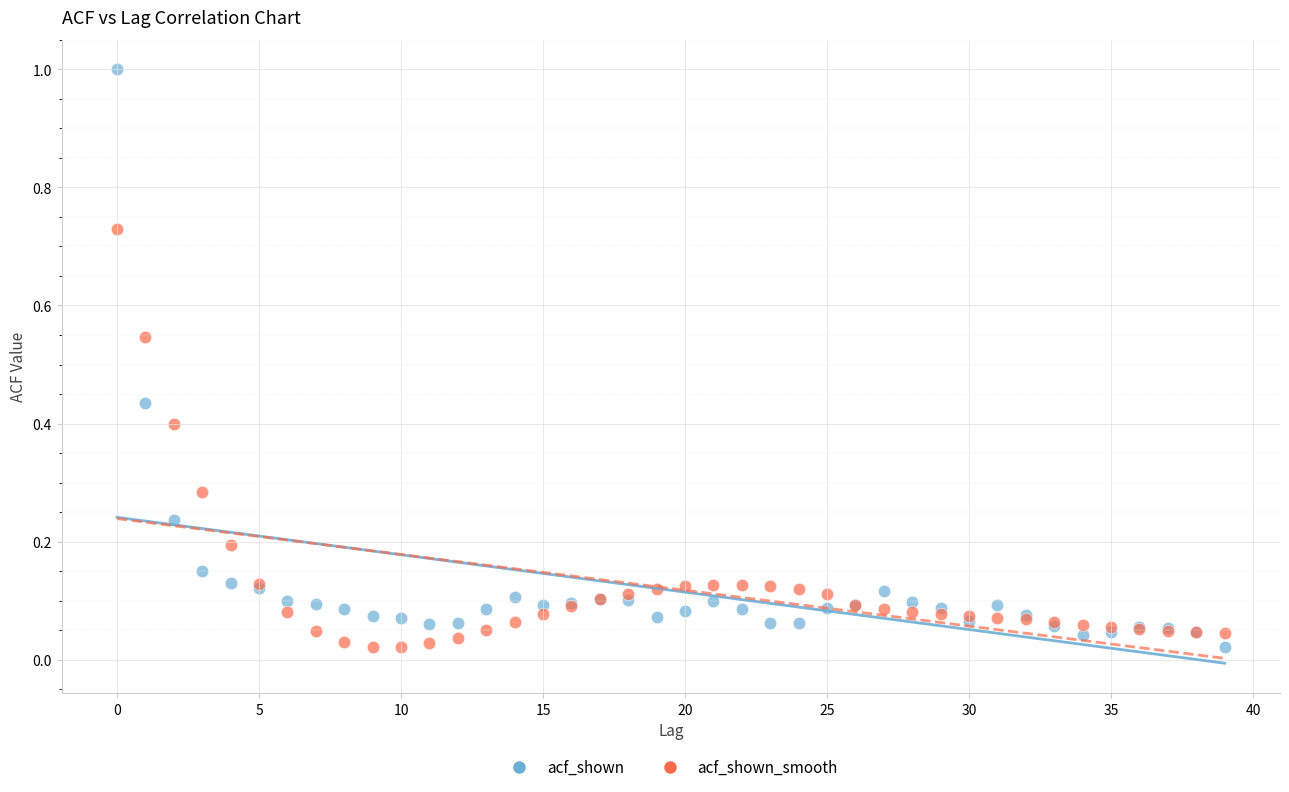

What are all the series names shown in the legend?

acf_shown, acf_shown_smooth